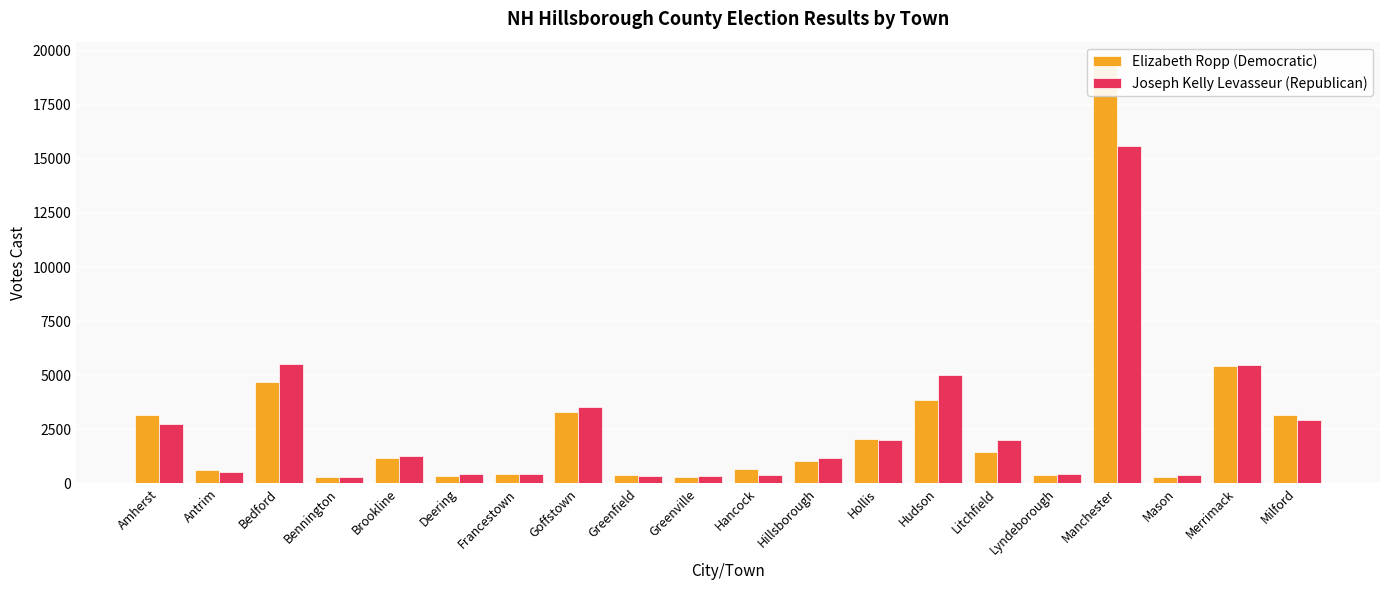

Which category has the highest value across all series?

Manchester